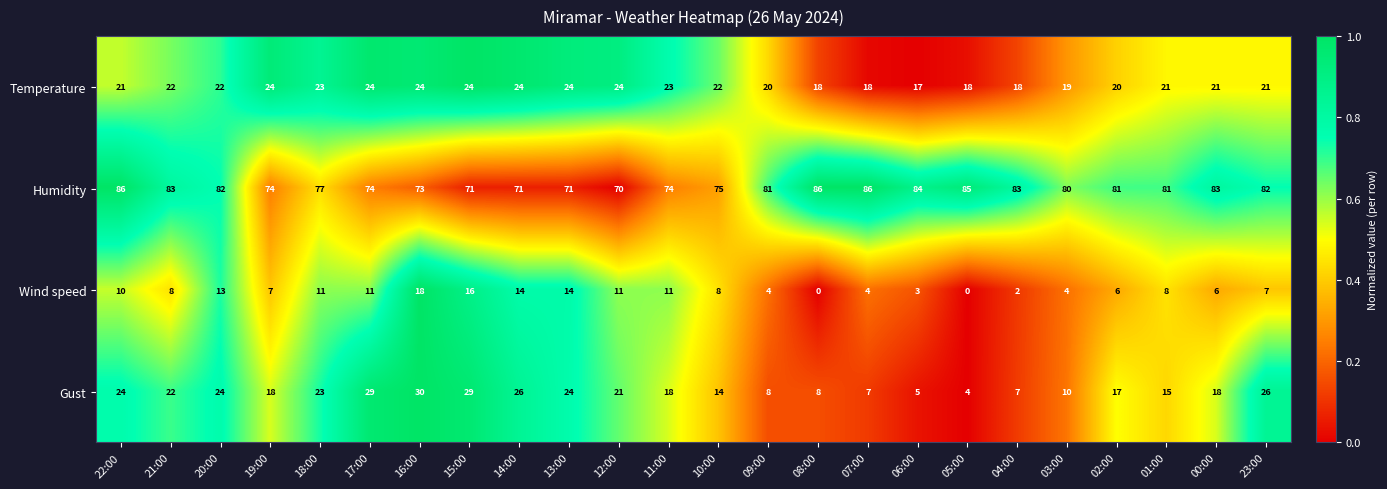

How many distinct data groups are displayed?

4